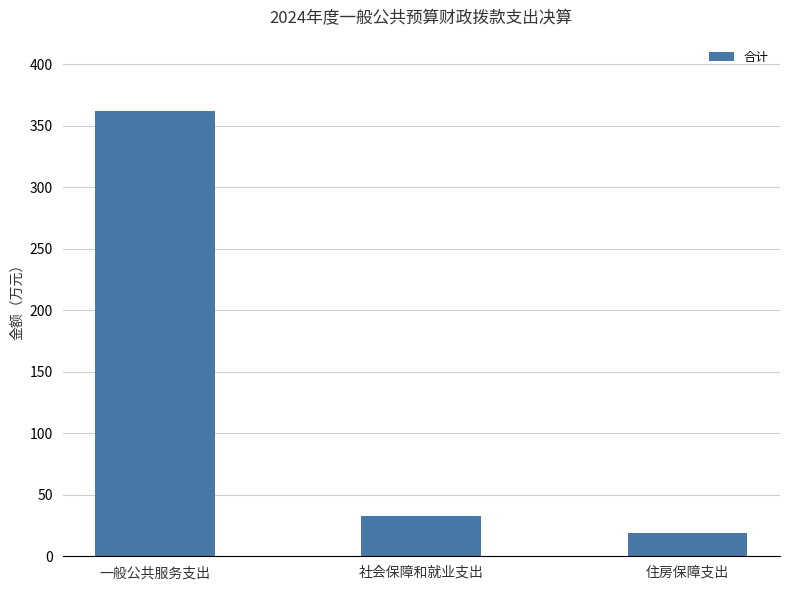

Are the bars horizontal?

No